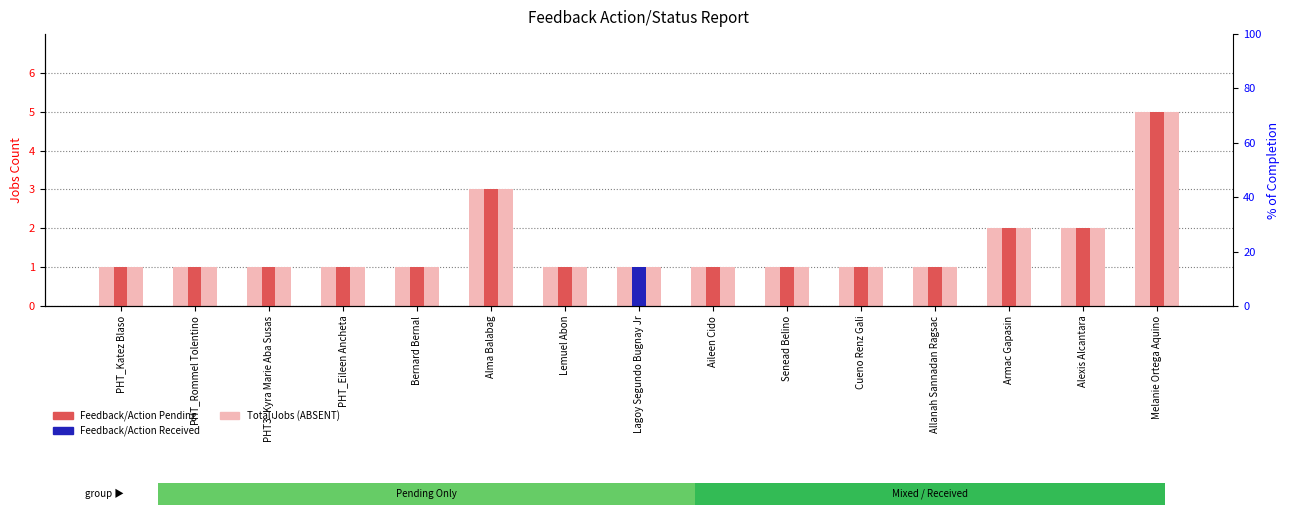

Reading left to right, what are all the values shown in this chart?

Total Jobs Requiring Feedback/Action: PHT_Katez Blaso=1	PHT_Rommel Tolentino=1	PHT3_Kyra Marie Aba Susas=1	PHT_Eileen Ancheta=1	Bernard Bernal=1	Alma Balabag=3	Lemuel Abon=1	Lagoy Segundo Bugnay Jr=1	Aileen Cido=1	Senead Belino=1	Cueno Renz Gali=1	Allanah Sannadan Ragsac=1	Armac Gapasin=2	Alexis Alcantara=2	Melanie Ortega Aquino=5
Feedback/Action Received: PHT_Katez Blaso=0	PHT_Rommel Tolentino=0	PHT3_Kyra Marie Aba Susas=0	PHT_Eileen Ancheta=0	Bernard Bernal=0	Alma Balabag=0	Lemuel Abon=0	Lagoy Segundo Bugnay Jr=1	Aileen Cido=0	Senead Belino=0	Cueno Renz Gali=0	Allanah Sannadan Ragsac=0	Armac Gapasin=0	Alexis Alcantara=0	Melanie Ortega Aquino=0
Feedback/Action Pending: PHT_Katez Blaso=1	PHT_Rommel Tolentino=1	PHT3_Kyra Marie Aba Susas=1	PHT_Eileen Ancheta=1	Bernard Bernal=1	Alma Balabag=3	Lemuel Abon=1	Lagoy Segundo Bugnay Jr=0	Aileen Cido=1	Senead Belino=1	Cueno Renz Gali=1	Allanah Sannadan Ragsac=1	Armac Gapasin=2	Alexis Alcantara=2	Melanie Ortega Aquino=5